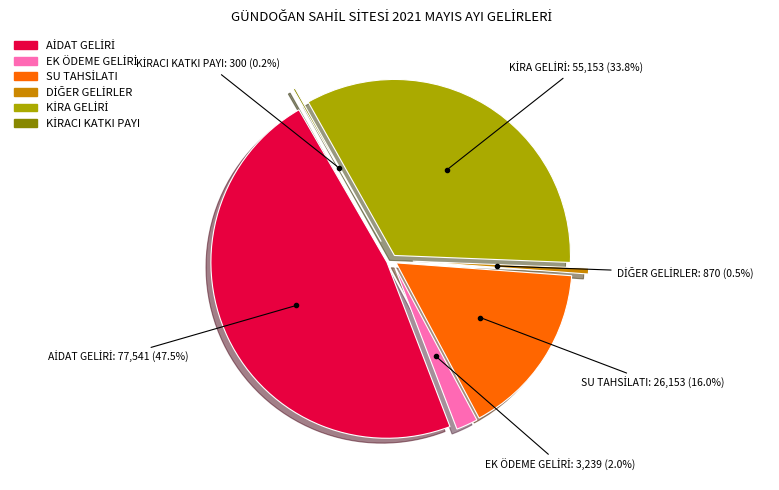

To the nearest percent, what is the difference between the largest and smallest slice percentages?

47%